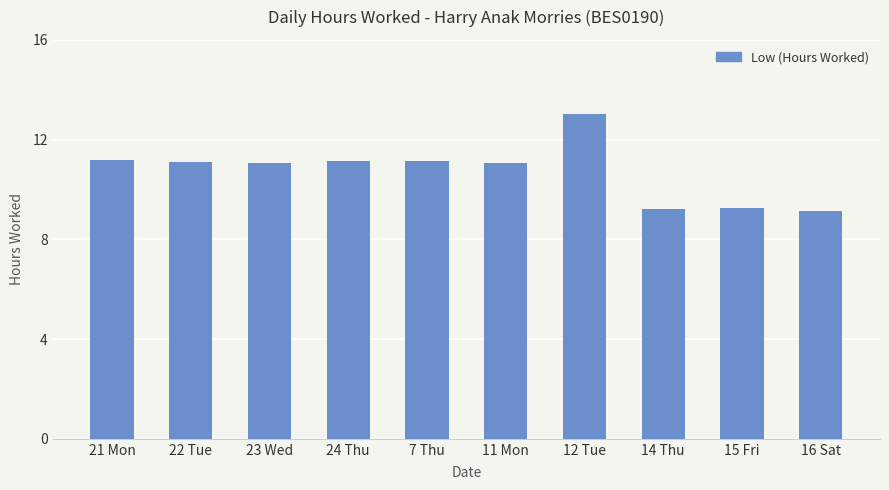

What position from the left is 7 Thu?

5